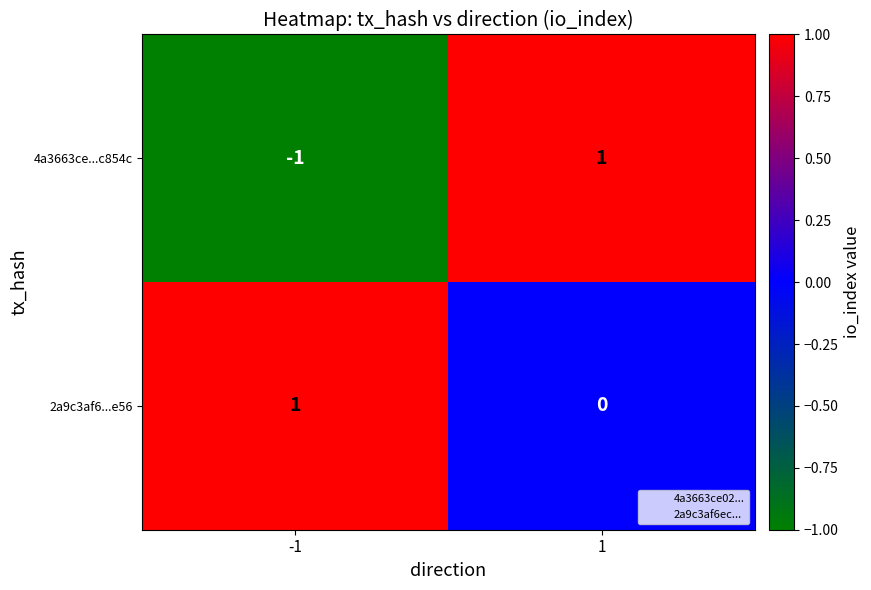

At which category is the sum across all series the highest?

1